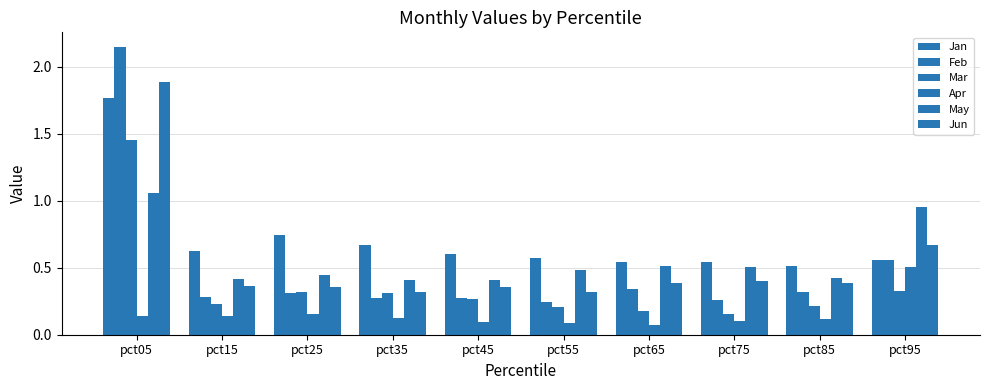

Count the Mar values in the range 0 to 1.

9